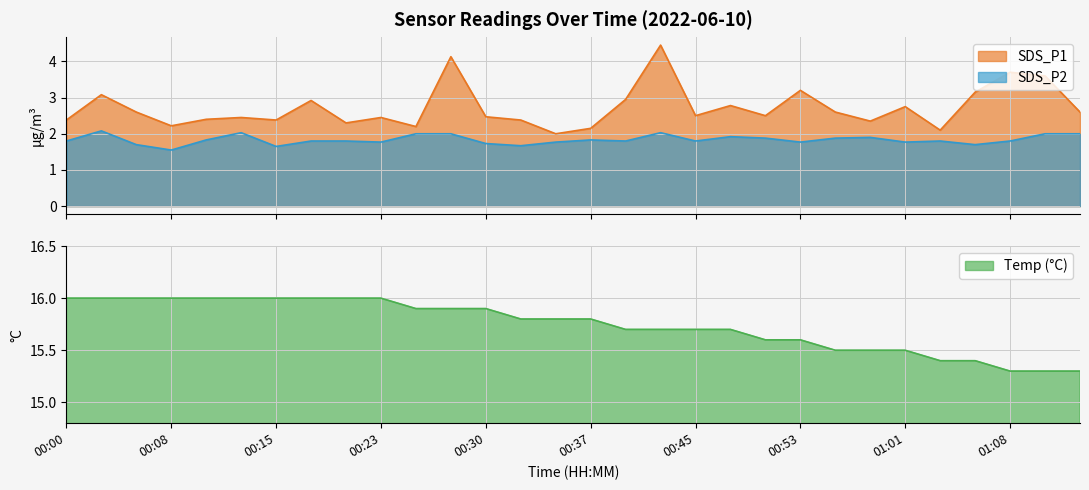

Where is SDS_P2 nearest to the value 1?

00:08